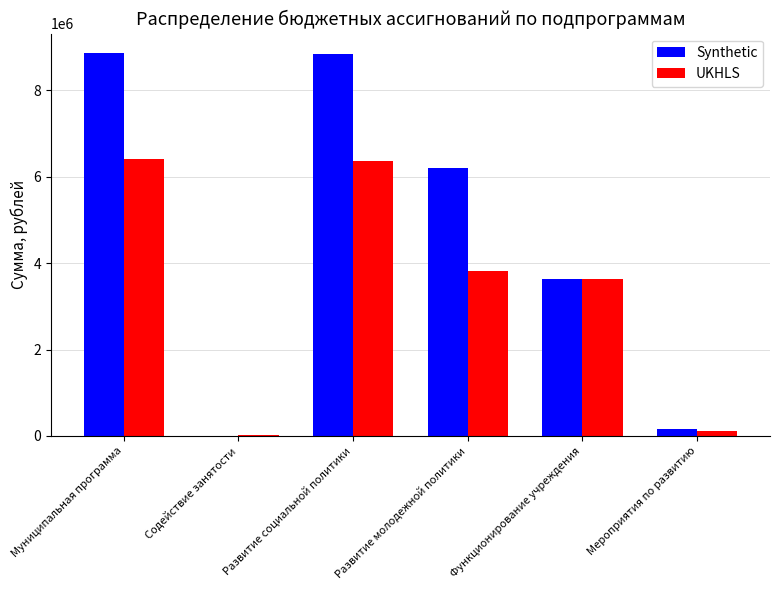

Between Содействие занятости and Функционирование учреждения, which series saw the biggest shift?

Synthetic